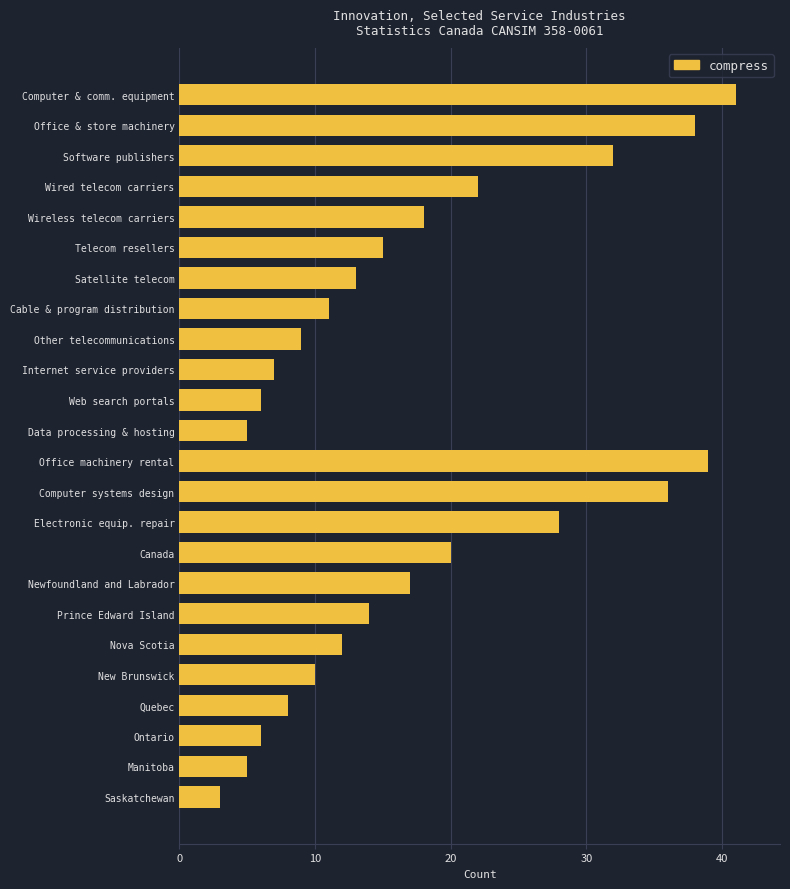

Are the bars grouped side by side (vs. stacked)?

No